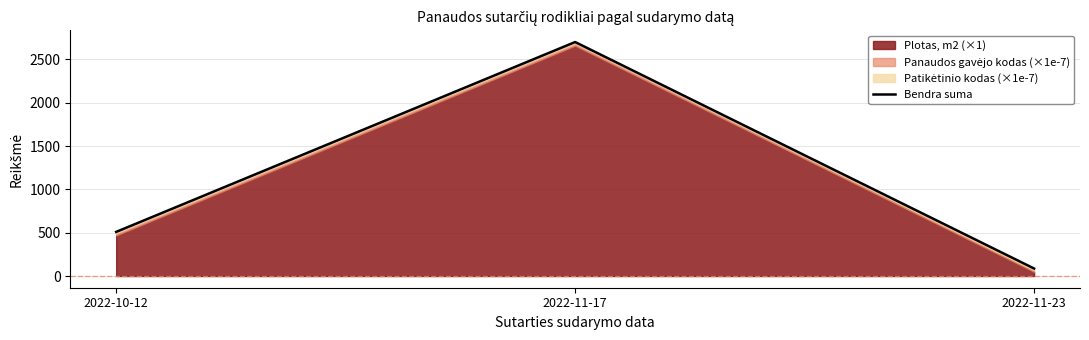

Between 2022-10-12 and 2022-11-23, which is larger?

2022-10-12